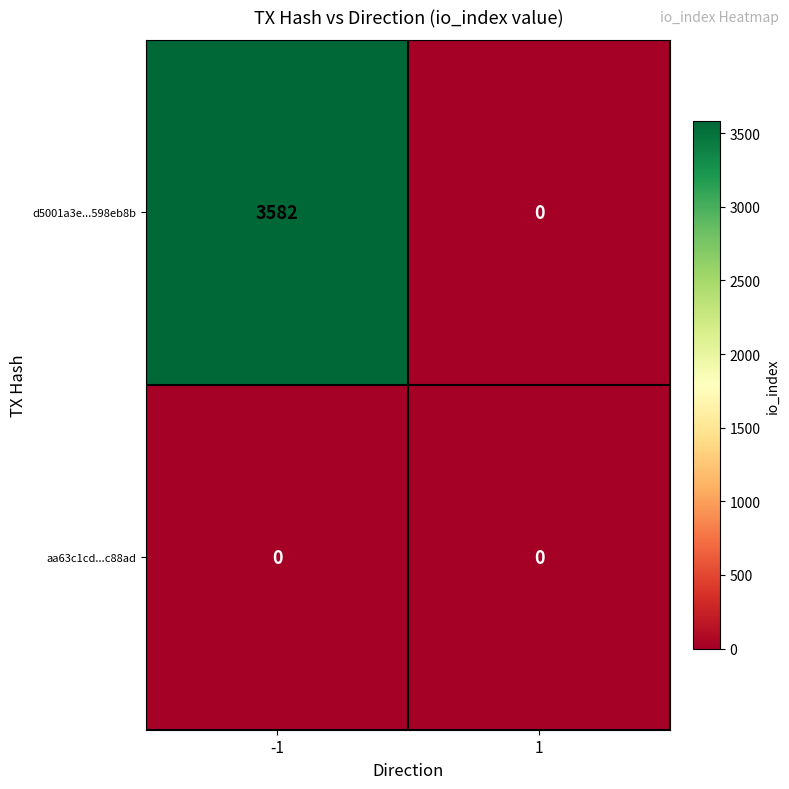

The value of d5001a3e...598eb8b at 1 is 0. True or false?

True